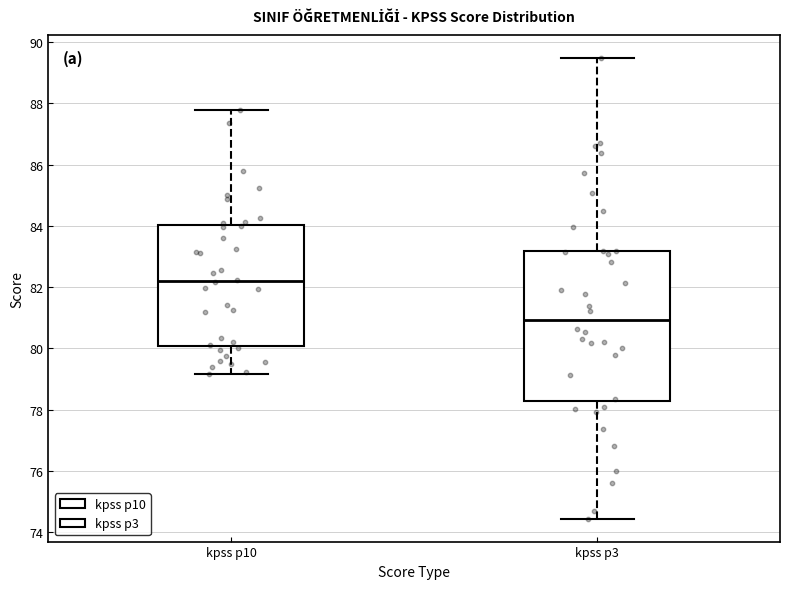

Which box's median line is the lowest?

kpss p3